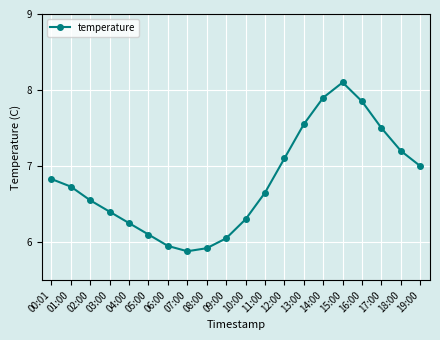

How many values are below 6?

3